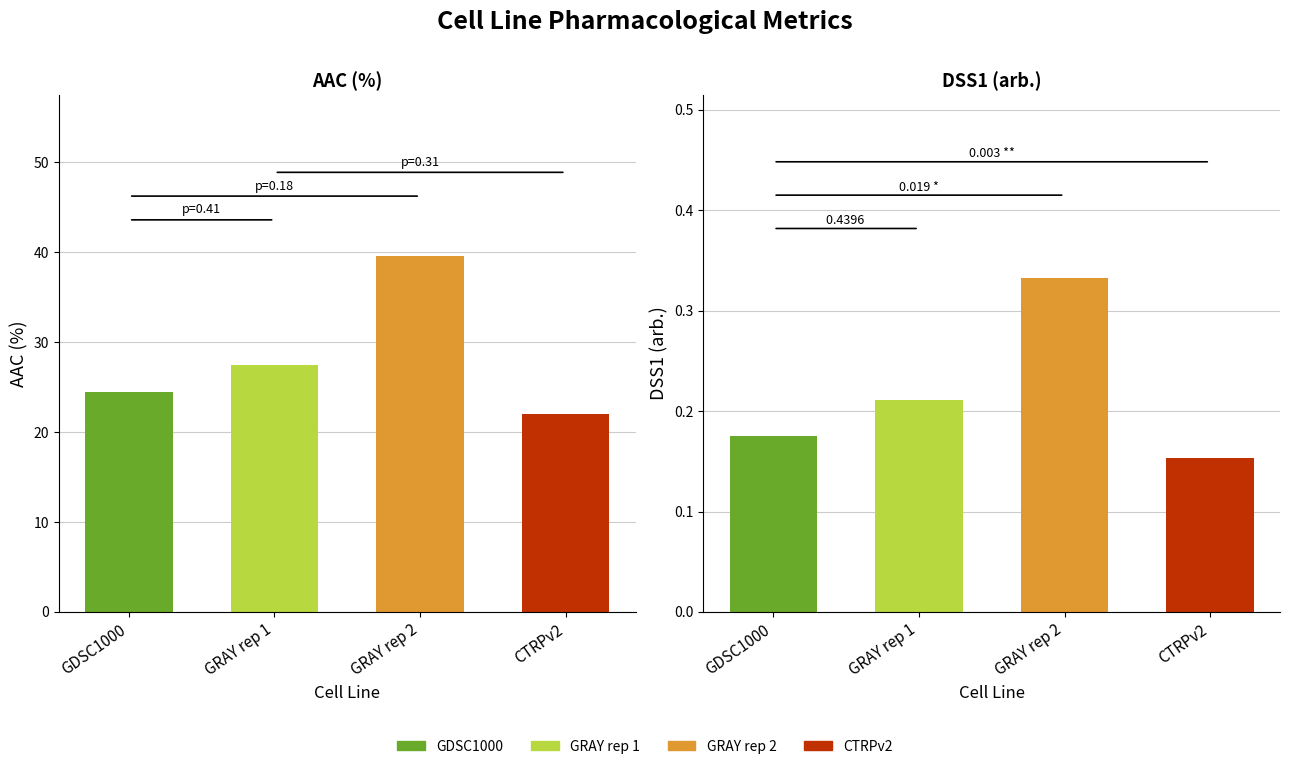

What is the difference between the second highest and minimum values in the DSS1 (arb.) series?

0.1